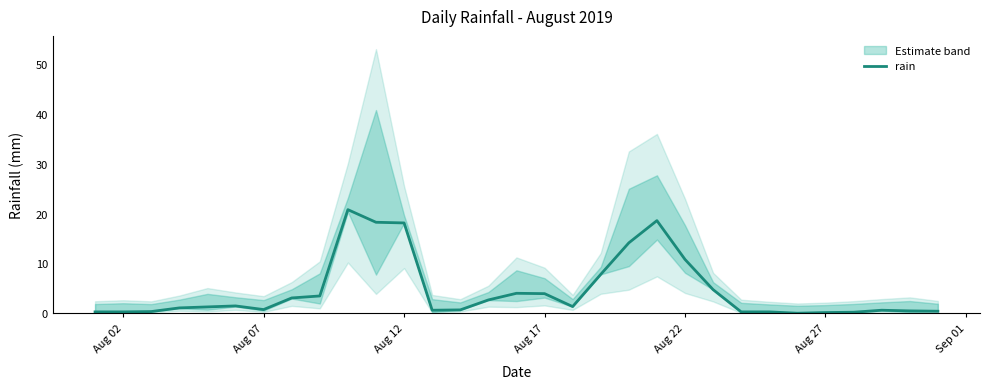

At which label is rain closest to 10?

Aug 22